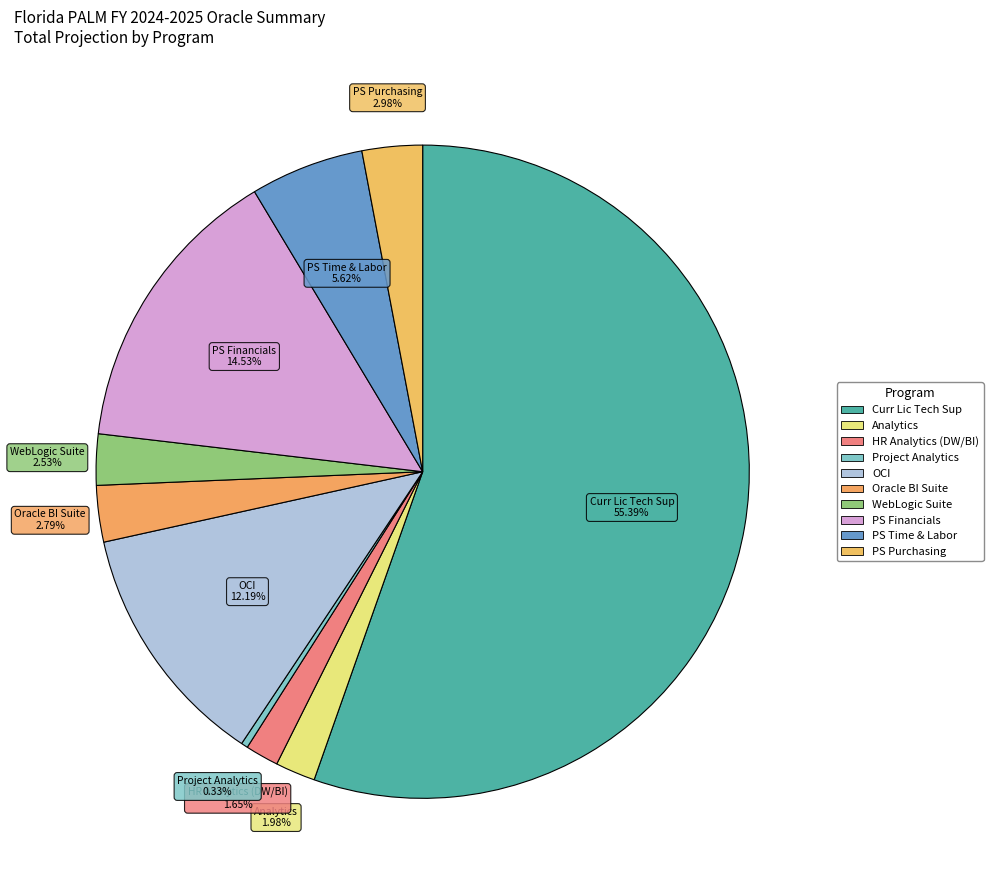

How many segments does this pie chart have?

10